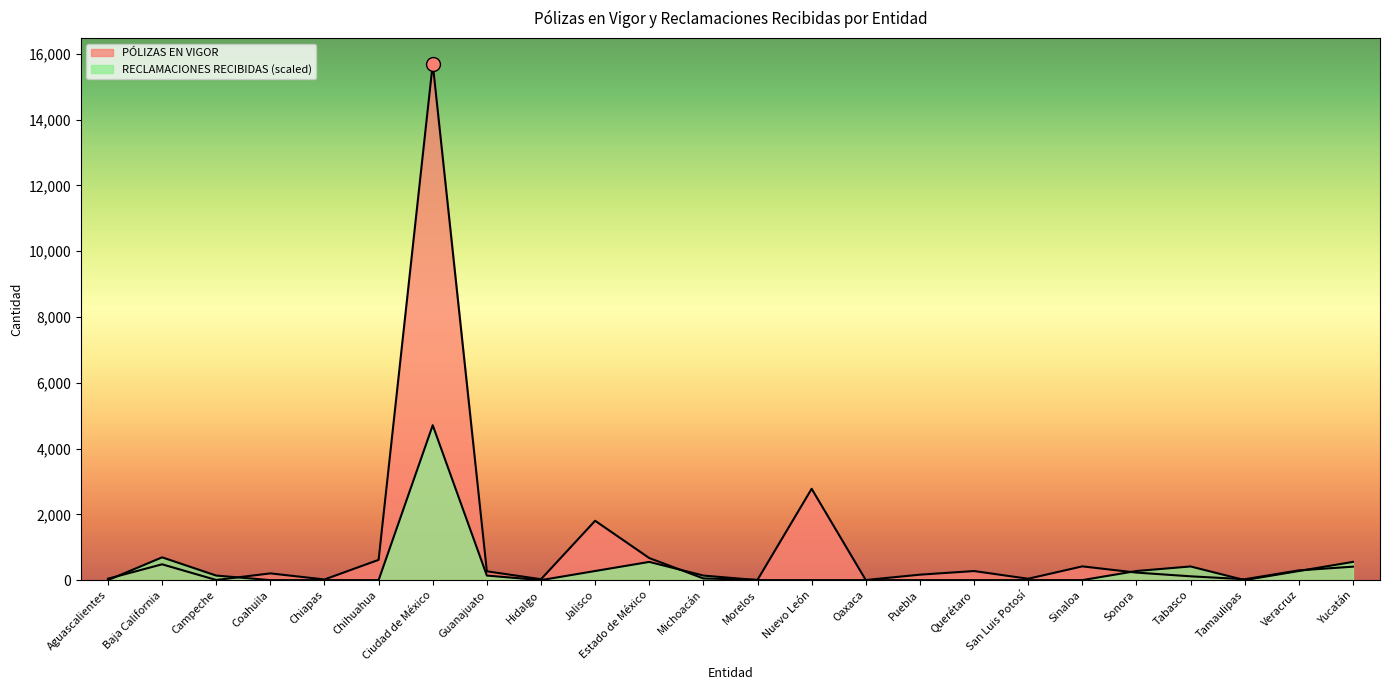

What is the sum of all PÓLIZAS EN VIGOR values?

24657.0